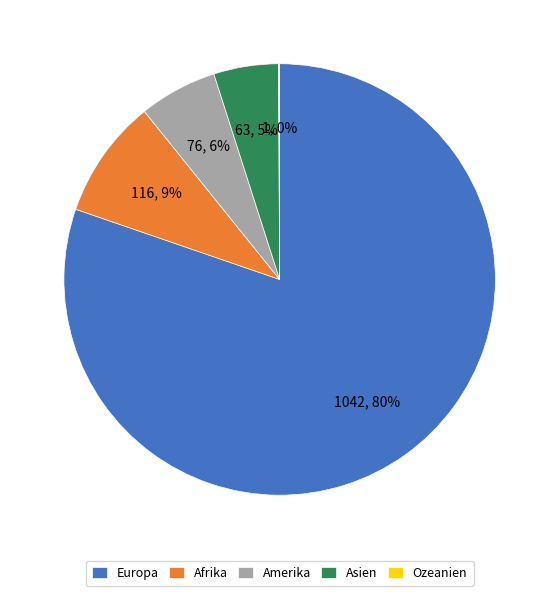

Between Europa and Asien, which is larger?

Europa